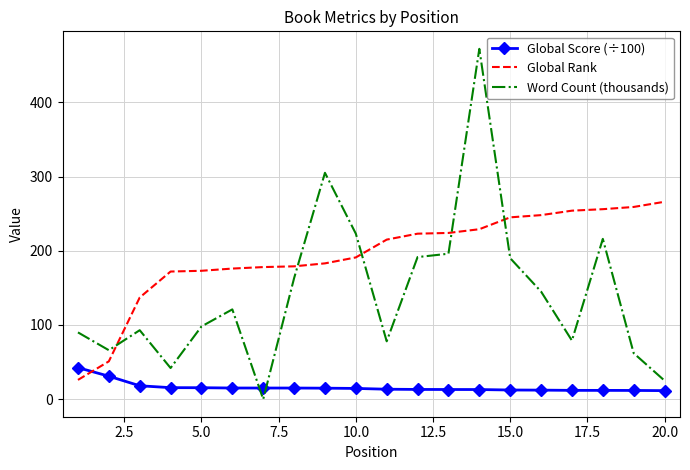

Which series has the largest range (max minus min)?

Word Count (thousands)